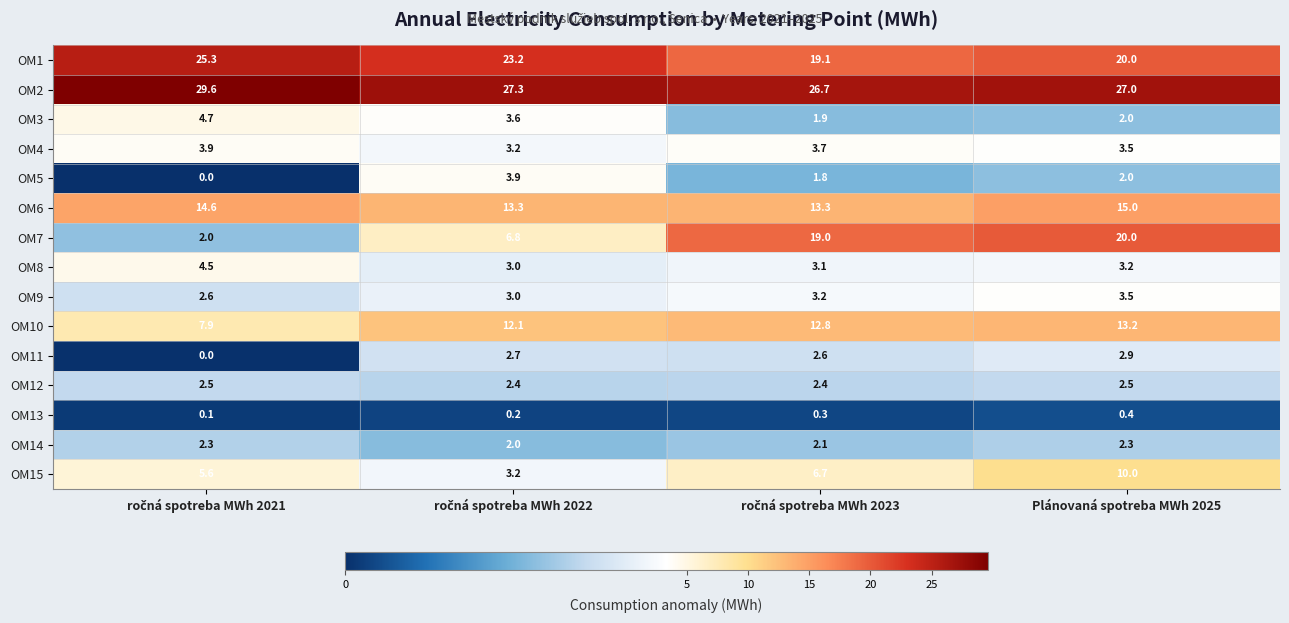

What is the minimum value for OM6?

13.3